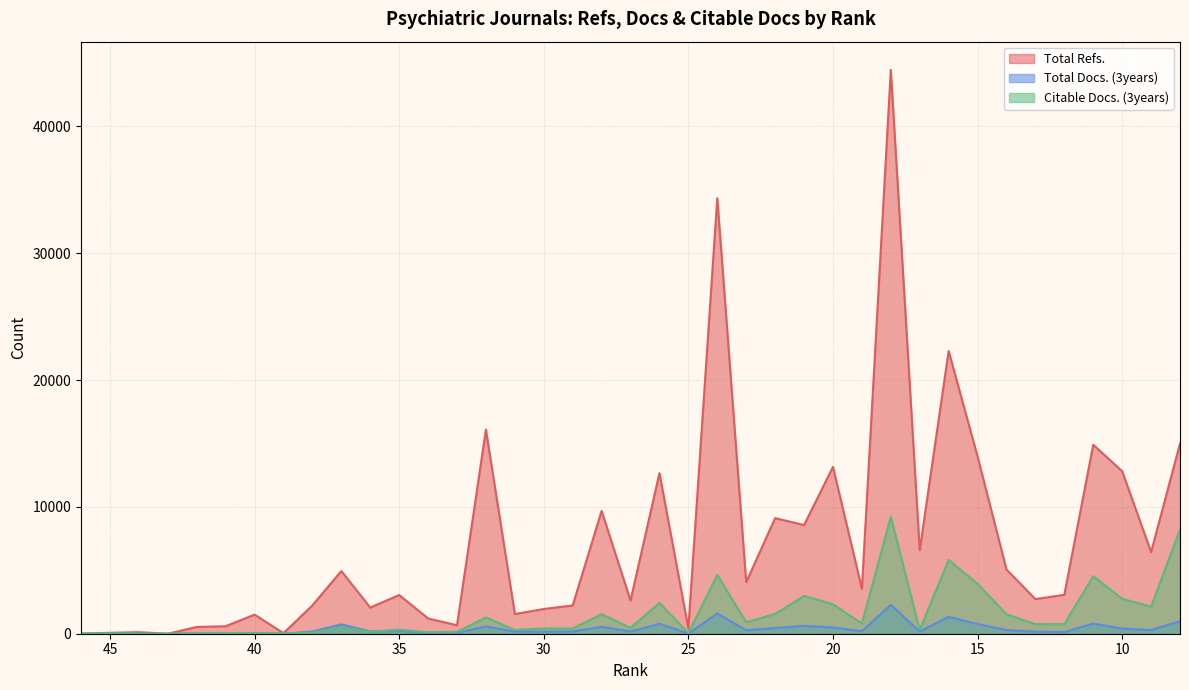

True or false: Citable Docs. (3years) and Total Refs. intersect in this chart.

False